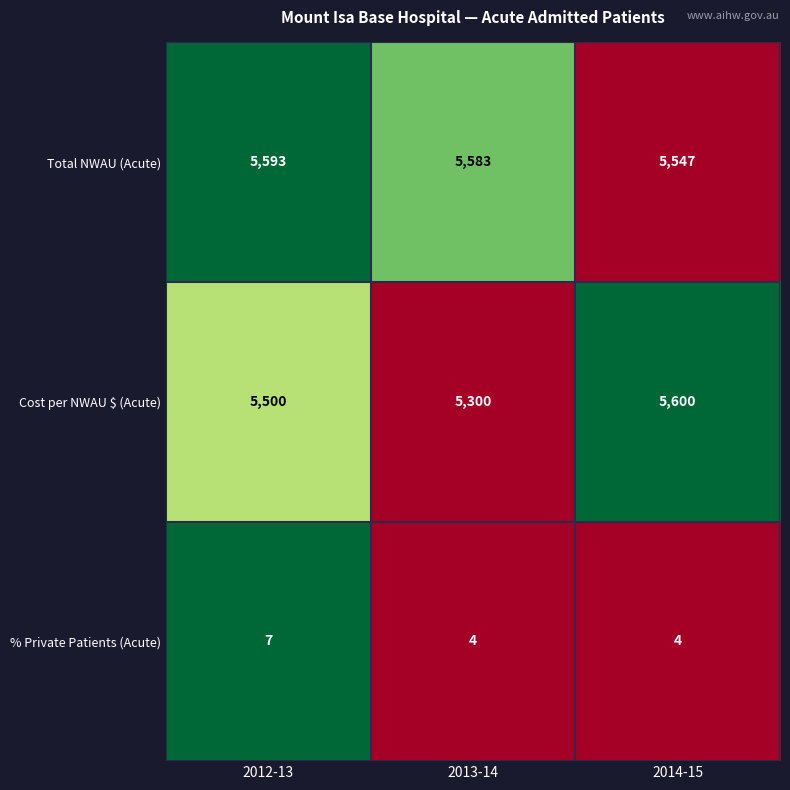

Reading left to right, what are all the values shown in this chart?

Total NWAU (Acute): 2012-13=5593	2013-14=5583	2014-15=5547
Cost per NWAU $ (Acute): 2012-13=5500	2013-14=5300	2014-15=5600
% Private Patients (Acute): 2012-13=7	2013-14=4	2014-15=4